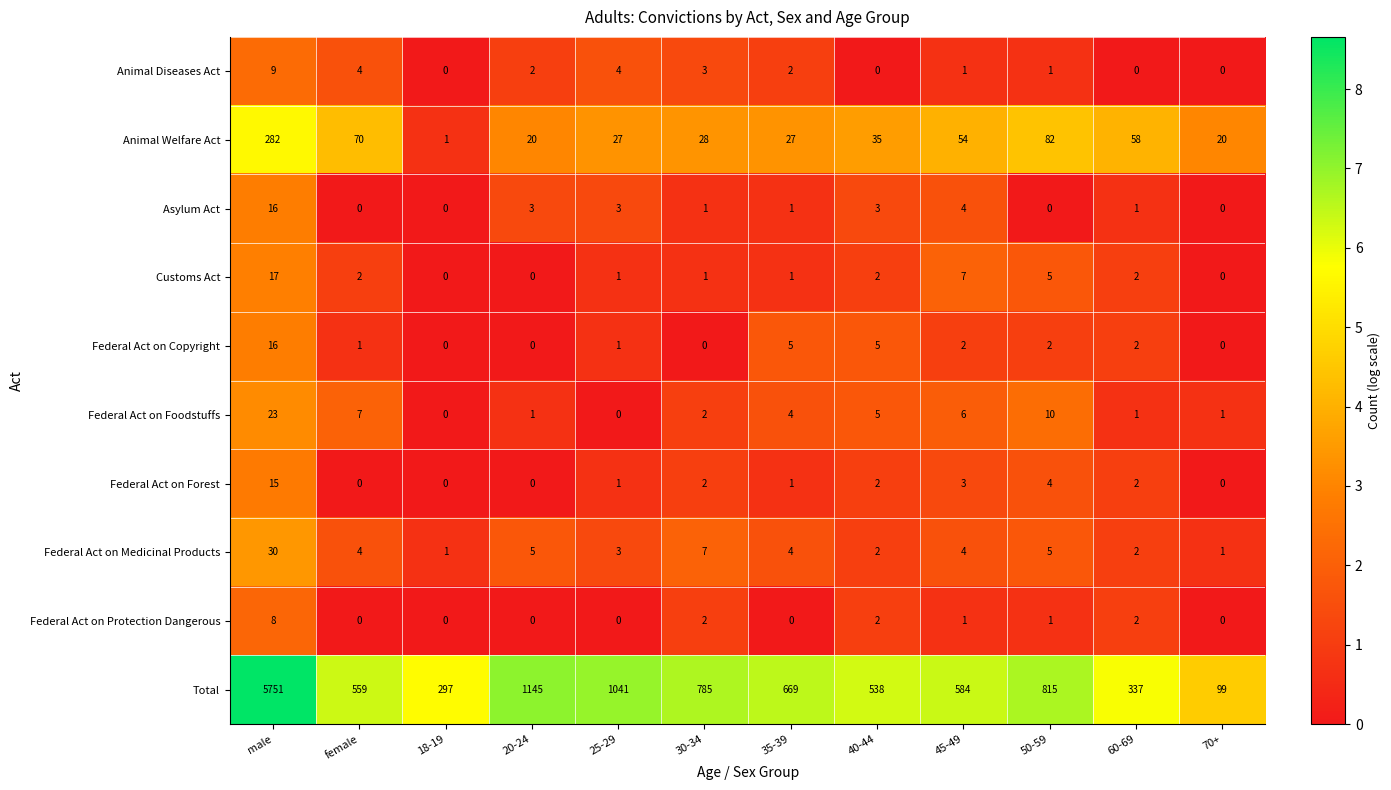

The Federal Act on Foodstuffs series shows 0 at 18-19. True or false?

True